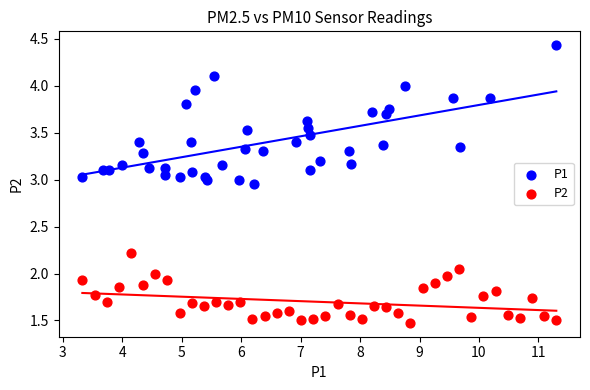

Which series reaches the minimum Y coordinate?

P2